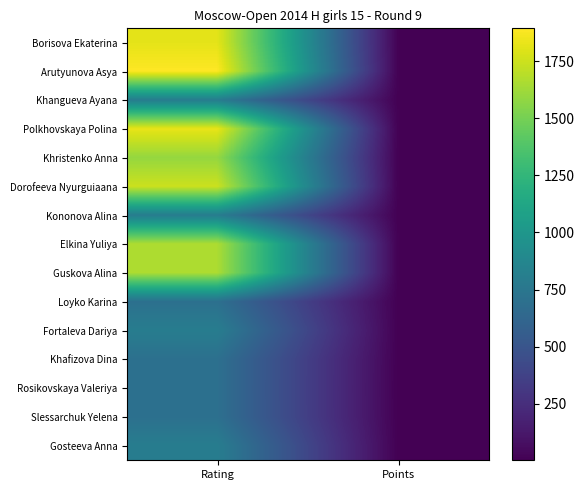

Reading right to left, extract all data points from this chart.

Borisova Ekaterina: Points=5.5	Rating=1818.0
Arutyunova Asya: Points=5.0	Rating=1894.0
Khangueva Ayana: Points=5.0	Rating=800.0
Polkhovskaya Polina: Points=5.0	Rating=1828.0
Khristenko Anna: Points=4.5	Rating=1595.0
Dorofeeva Nyurguiaana: Points=4.0	Rating=1746.0
Kononova Alina: Points=4.5	Rating=800.0
Elkina Yuliya: Points=4.0	Rating=1663.0
Guskova Alina: Points=4.0	Rating=1661.0
Loyko Karina: Points=3.5	Rating=700.0
Fortaleva Dariya: Points=3.5	Rating=800.0
Khafizova Dina: Points=3.5	Rating=700.0
Rosikovskaya Valeriya: Points=2.0	Rating=700.0
Slessarchuk Yelena: Points=3.0	Rating=700.0
Gosteeva Anna: Points=3.0	Rating=800.0